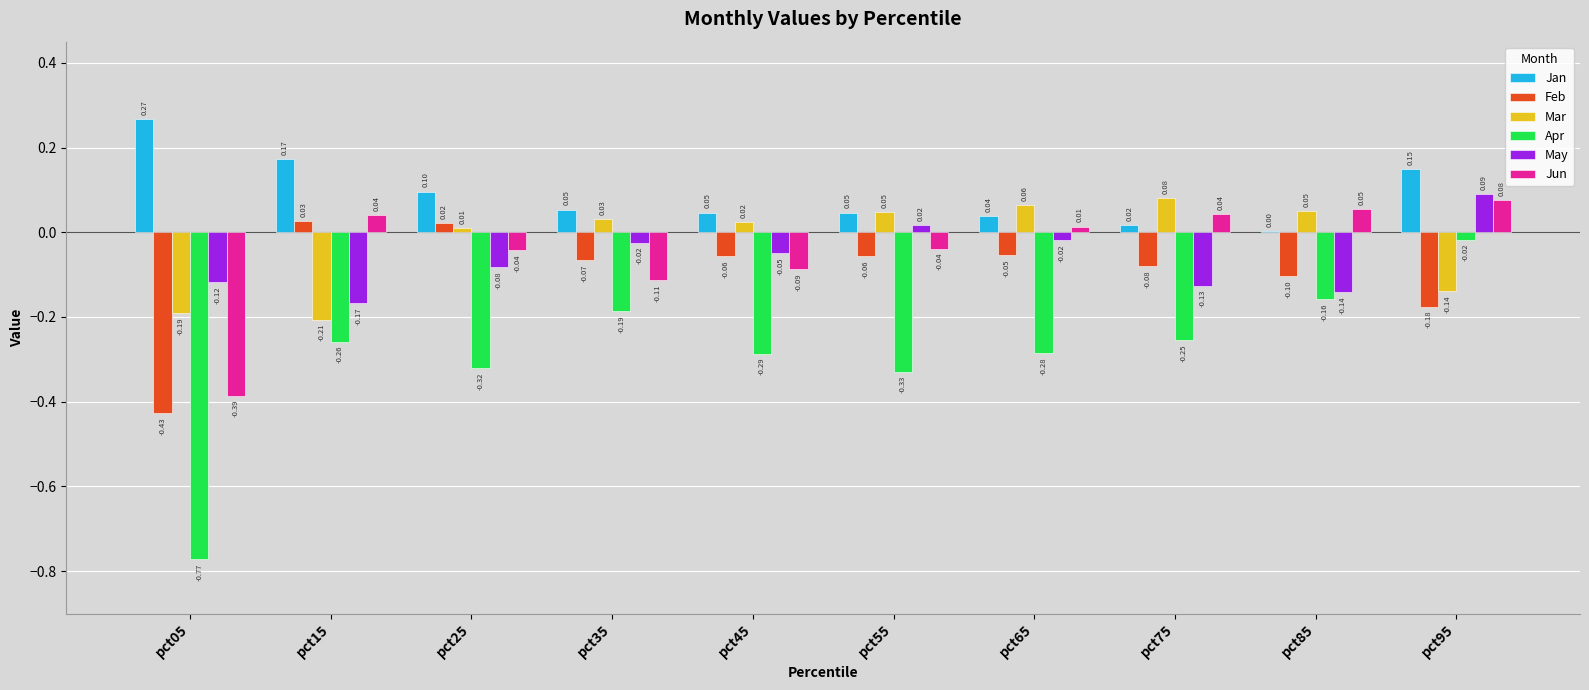

How many series are shown in this chart?

6